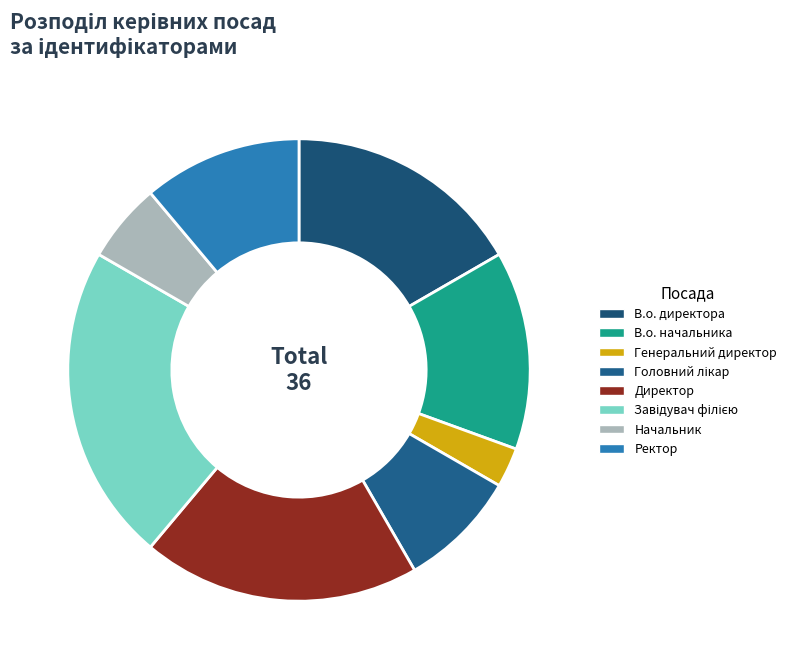

To the nearest percent, what percentage of the pie is В.о. начальника?

14%